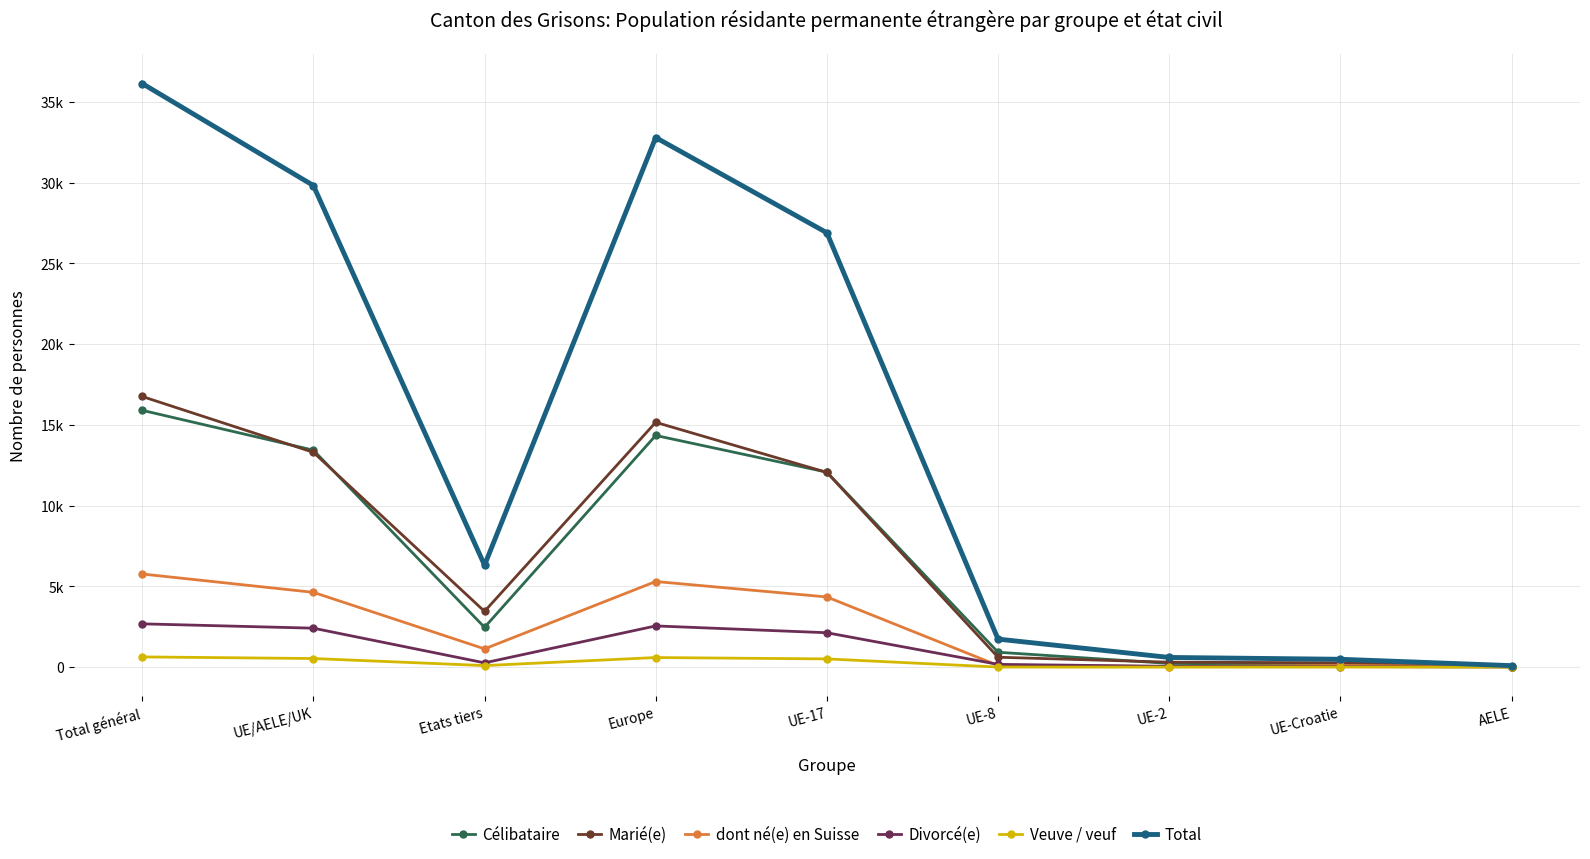

What is the label of the 5th point from the right?

UE-17